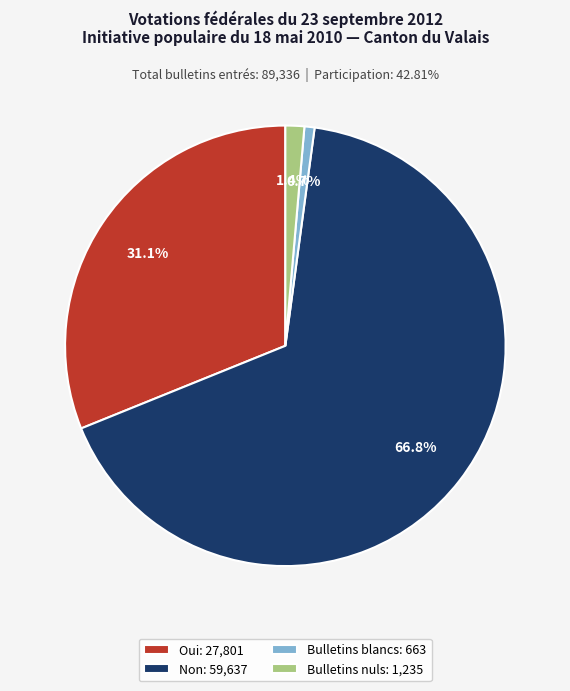

Which slice is the largest?

Non